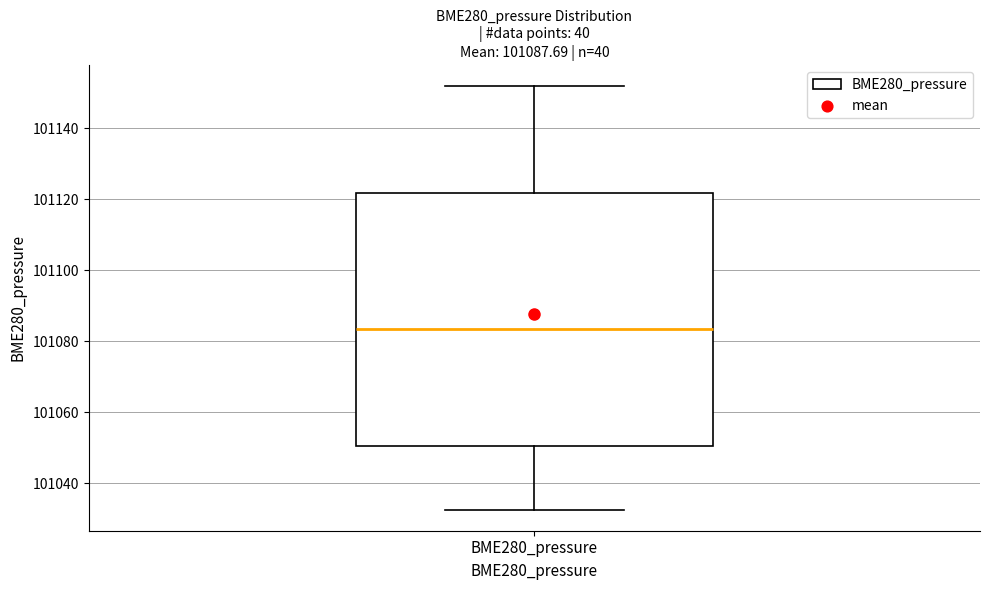

Read this box plot against the y-axis: the position of the median line, the range covered by the box, and the ends of both whiskers. The values are not printed on the chart, so give them approximately, as read against the axis.

median 101084, box 101050 to 101122, whiskers 101032 to 101152